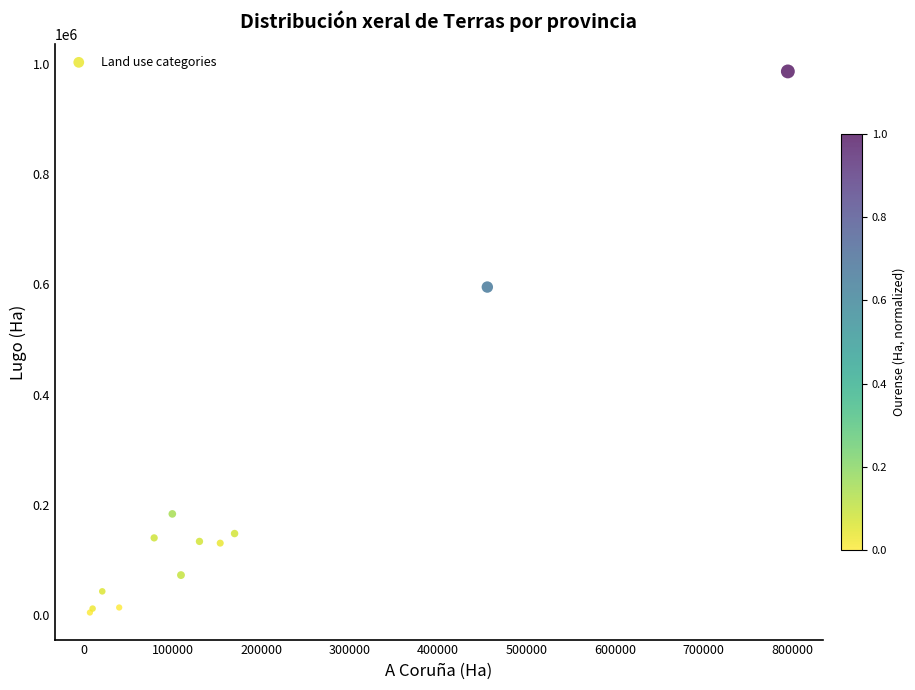

What Y value in the scatter plot is closest to 495447?

594982.4